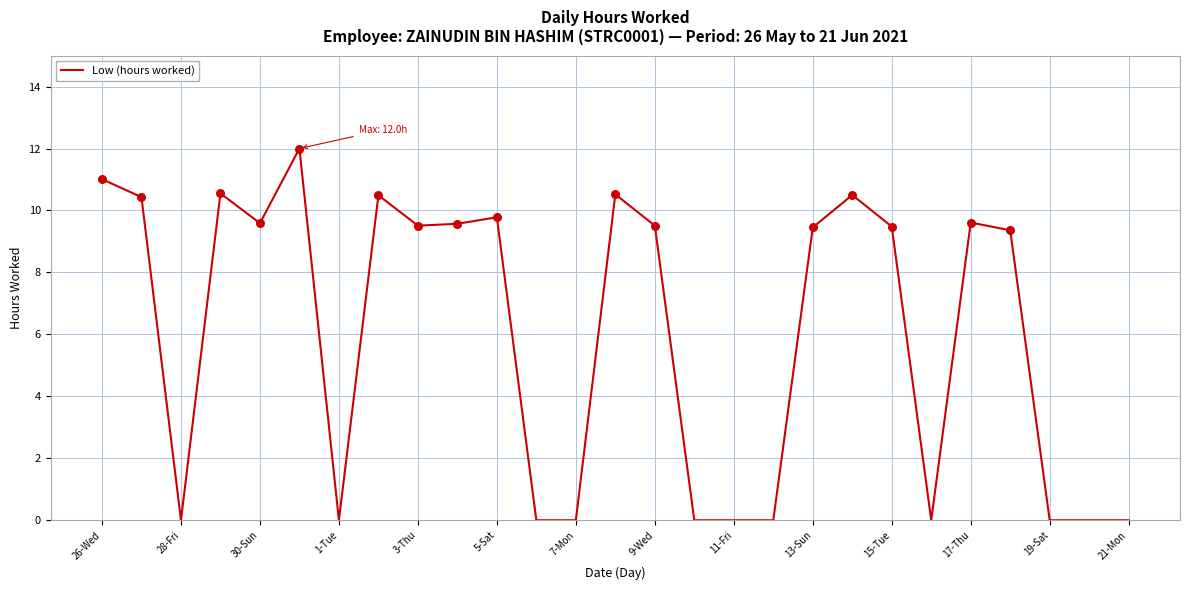

What is the maximum value shown in the chart?

12.0